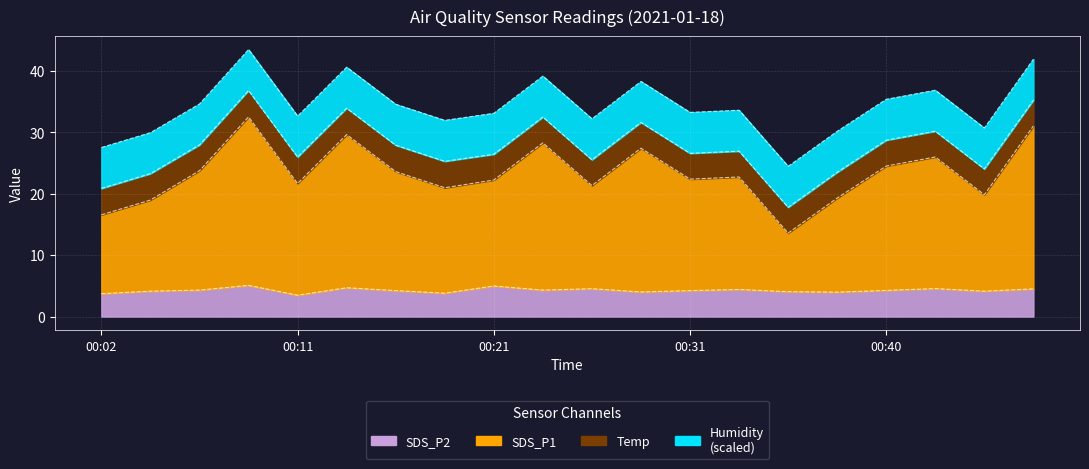

What is the value of the SDS_P2 point at the 10th from the left?

4.3